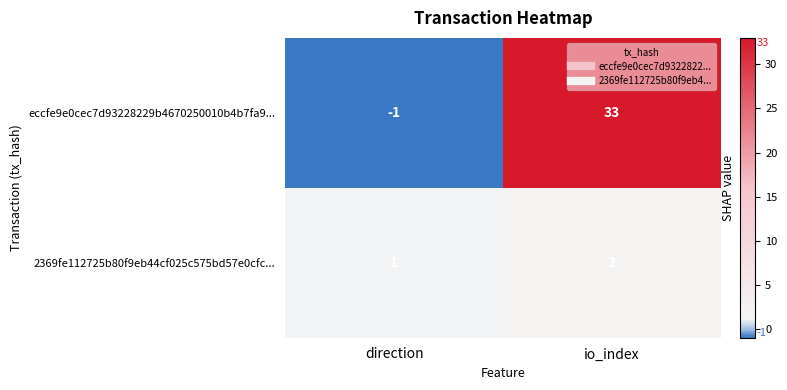

What is the sum of the 2369fe112725b80f9eb44cf025c575bd57e0cfc... values at io_index and direction?

3